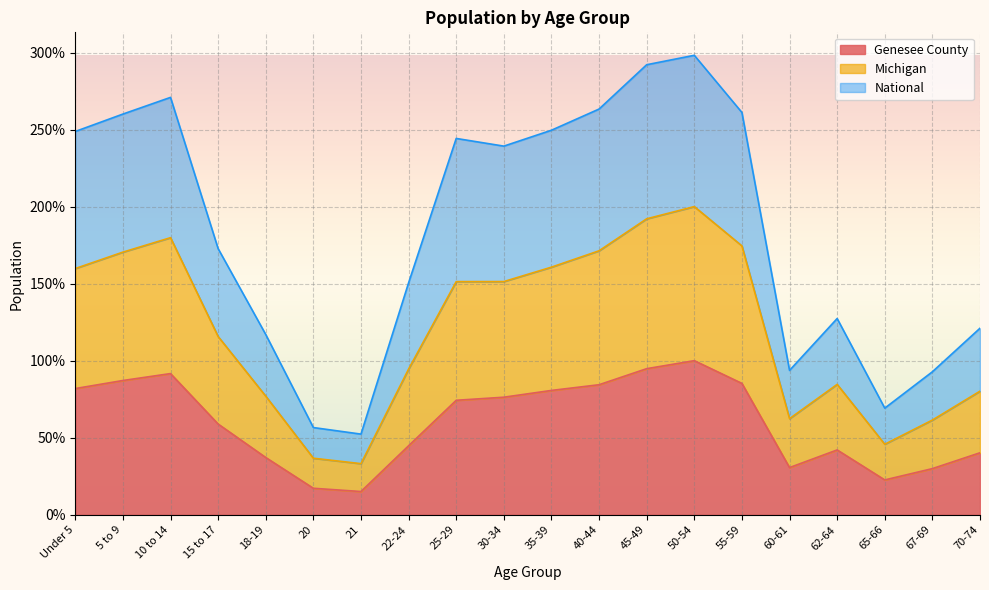

Rank the series by their maximum value, from highest to lowest.

National, Michigan, Genesee County